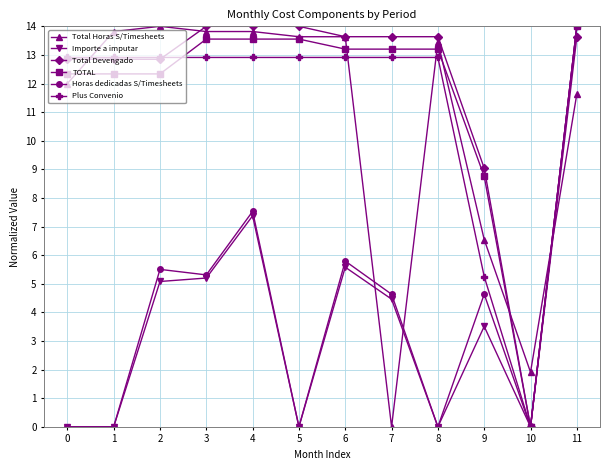

Is it true that Total Devengado equals 6.5 at 10?

False